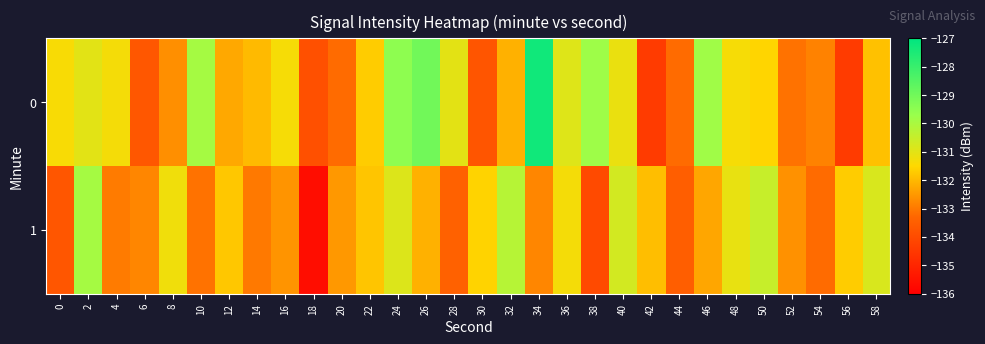

Which category has the lowest value across all series?

18